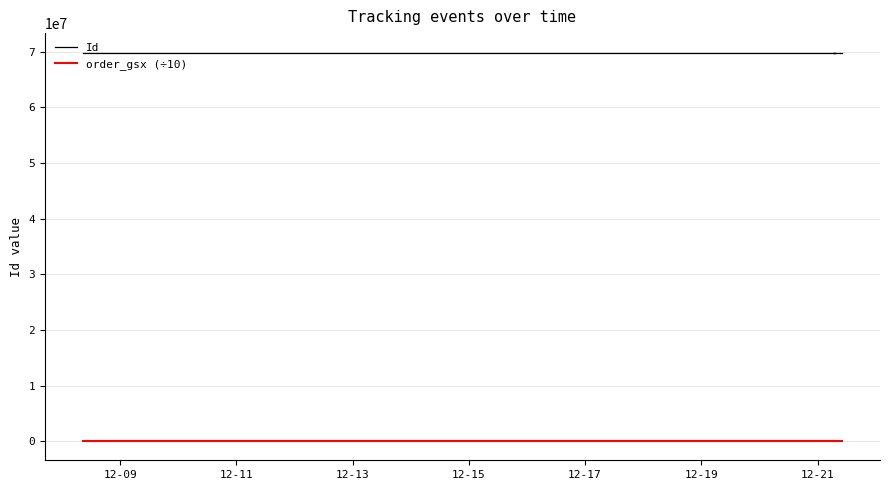

Which label corresponds to the smallest value in the chart?

12-09